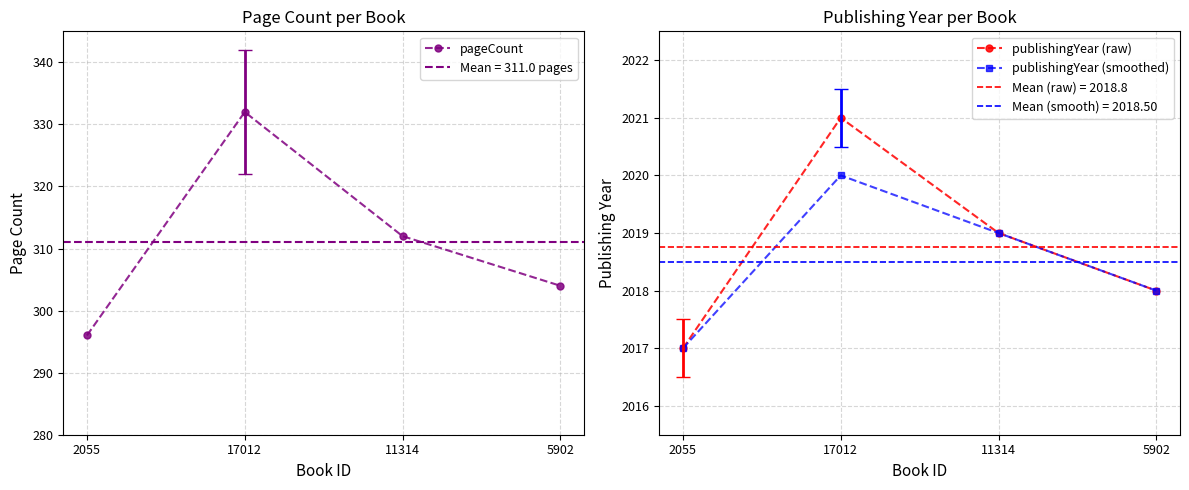

True or false: publishingYear (raw) and pageCount intersect in this chart.

False